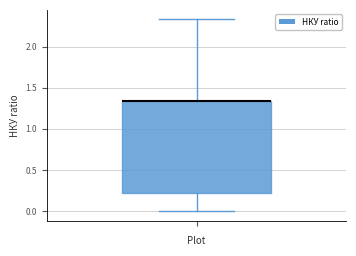

Read this box plot against the y-axis: the position of the median line, the range covered by the box, and the ends of both whiskers. The values are not printed on the chart, so give them approximately, as read against the axis.

median 1.35 (drawn on the box's upper edge), box 0.20 to 1.35, whiskers 0.00 to 2.35